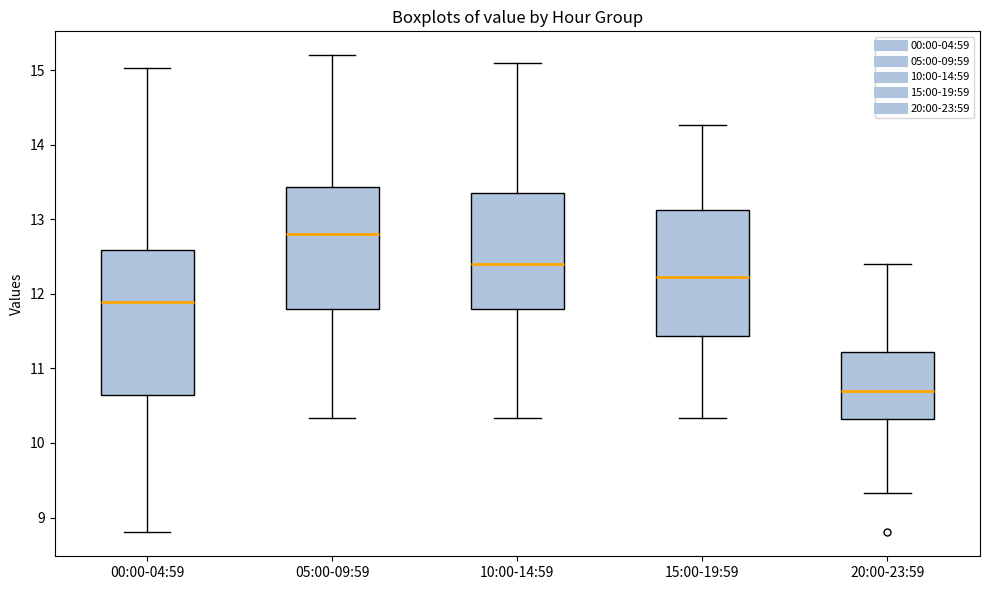

Where does the upper whisker of the box for 00:00-04:59 end on the y-axis? The values are not printed on the chart, so give them approximately, as read against the axis.

15.0